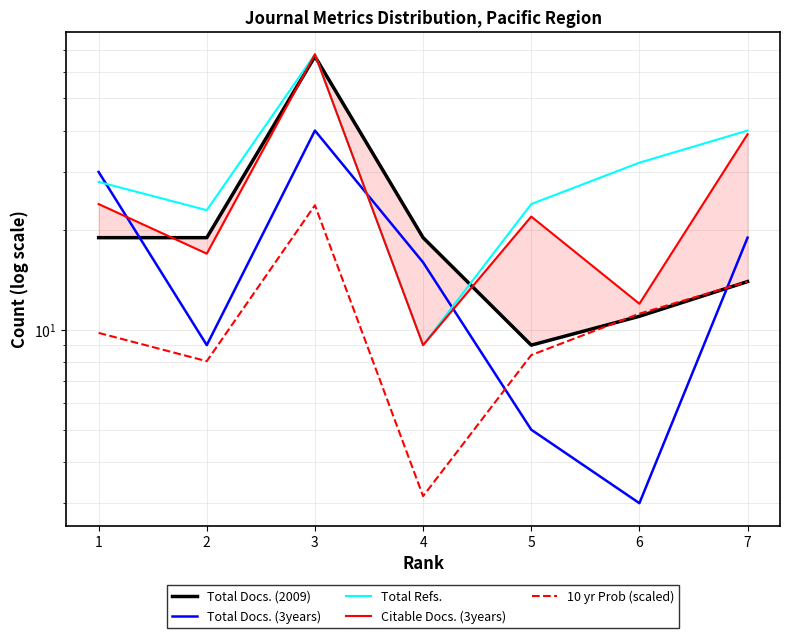

At which label is 10 yr Prob (scaled) closest to 13?

7